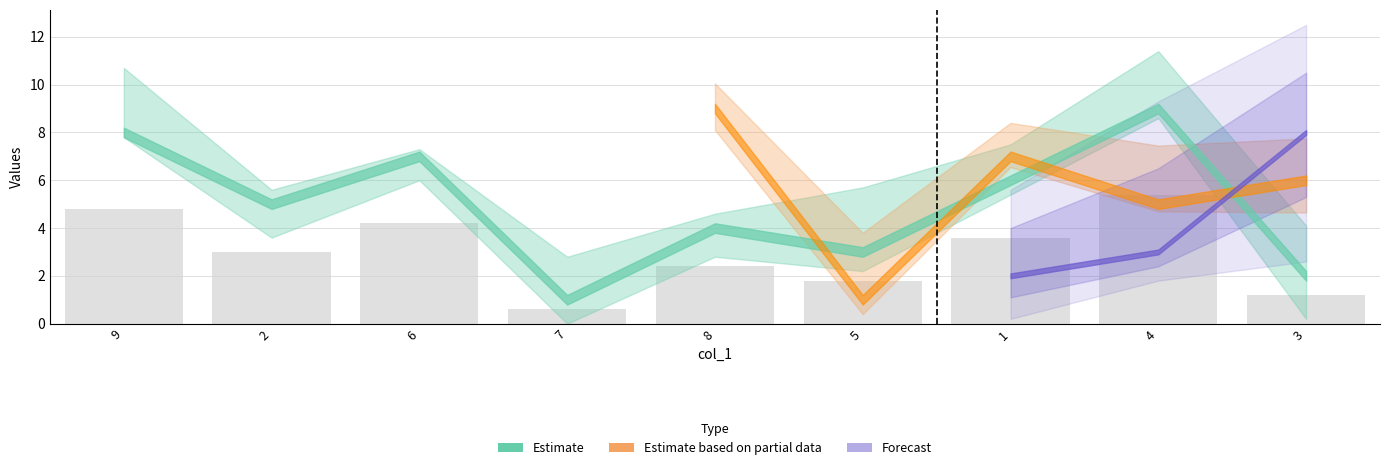

Reading left to right, transcribe all the data shown in this chart.

4.8	3.0	4.2	0.6	2.4	1.8	3.6	5.4	1.2